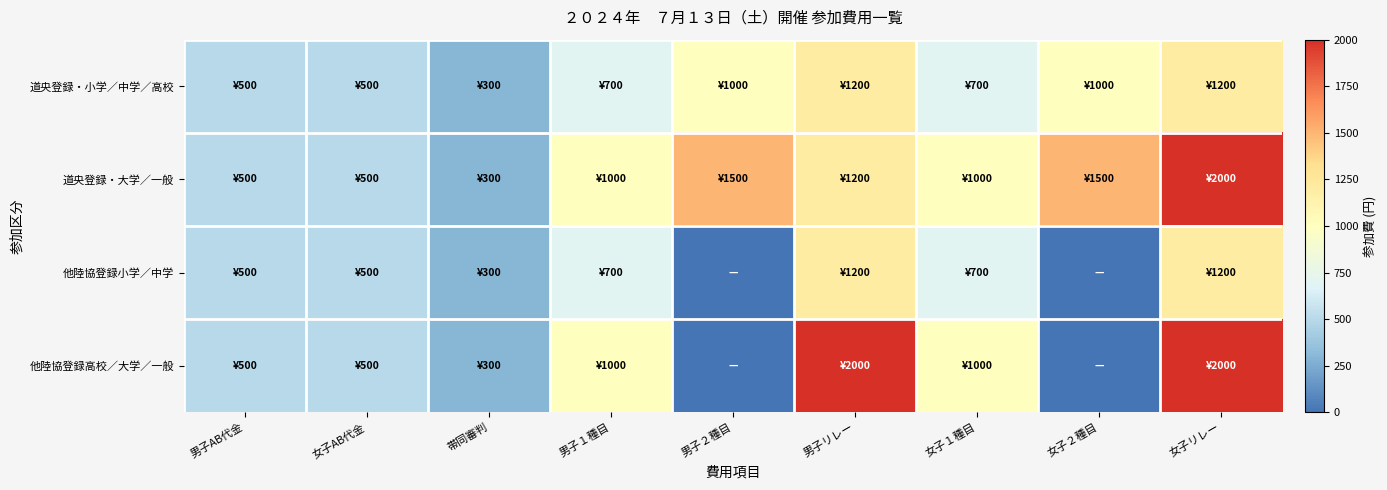

Count the number of categories in the chart.

9